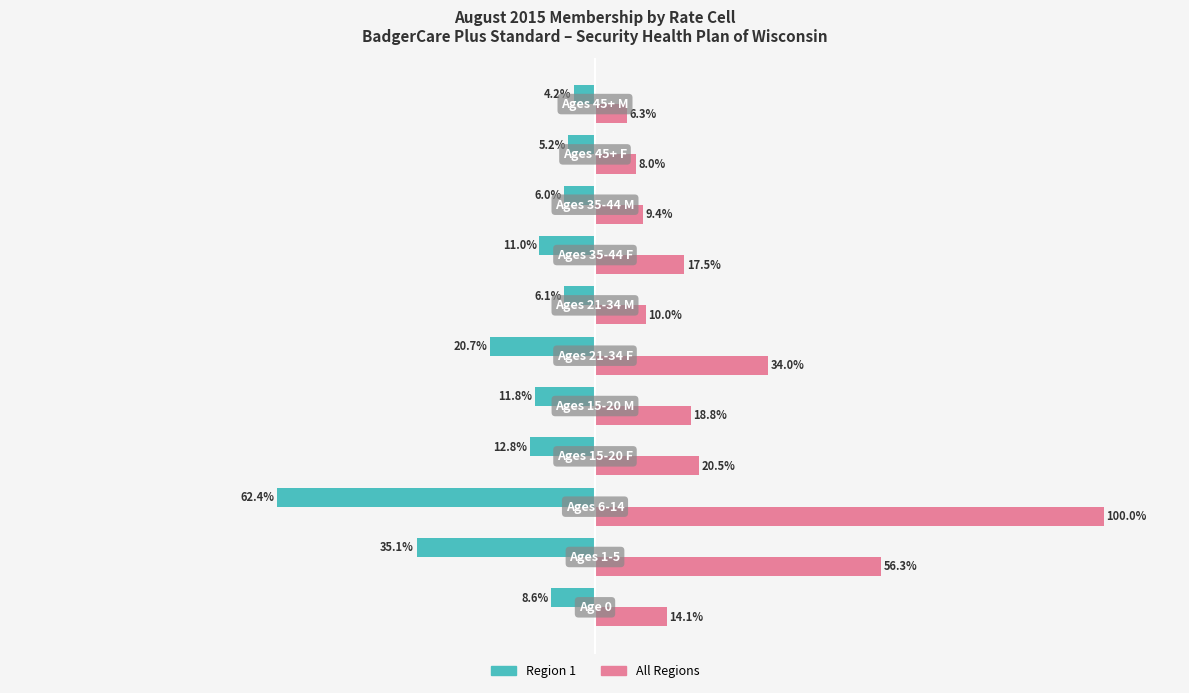

Which series has the largest range (max minus min)?

All Regions